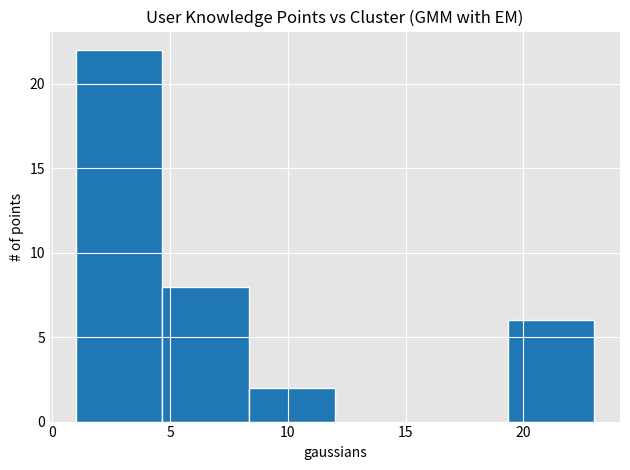

How tall is the bar that spans 19.5 to 23.0 on the x-axis? Neither the bar edges nor the heights are printed on the chart, so give them approximately, as read against the axes.

6